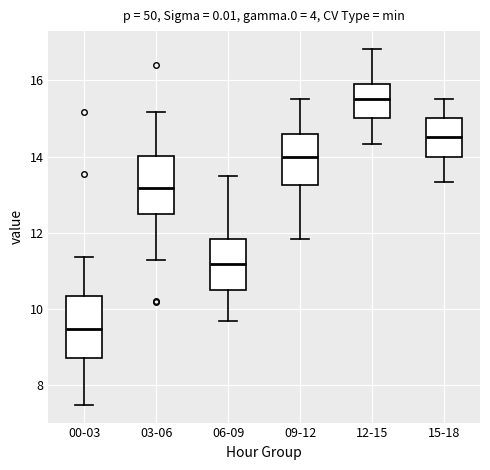

Which box's median line is the lowest?

00-03